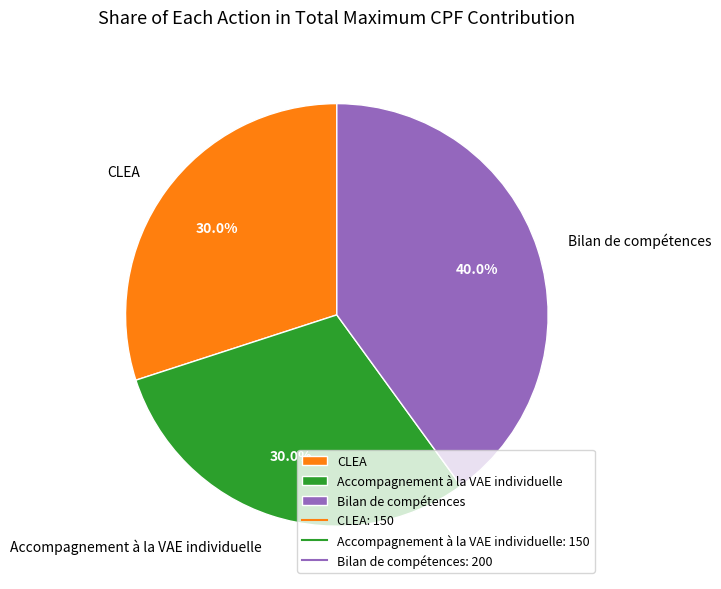

What portion of the pie excludes Accompagnement à la VAE individuelle?

70.0%